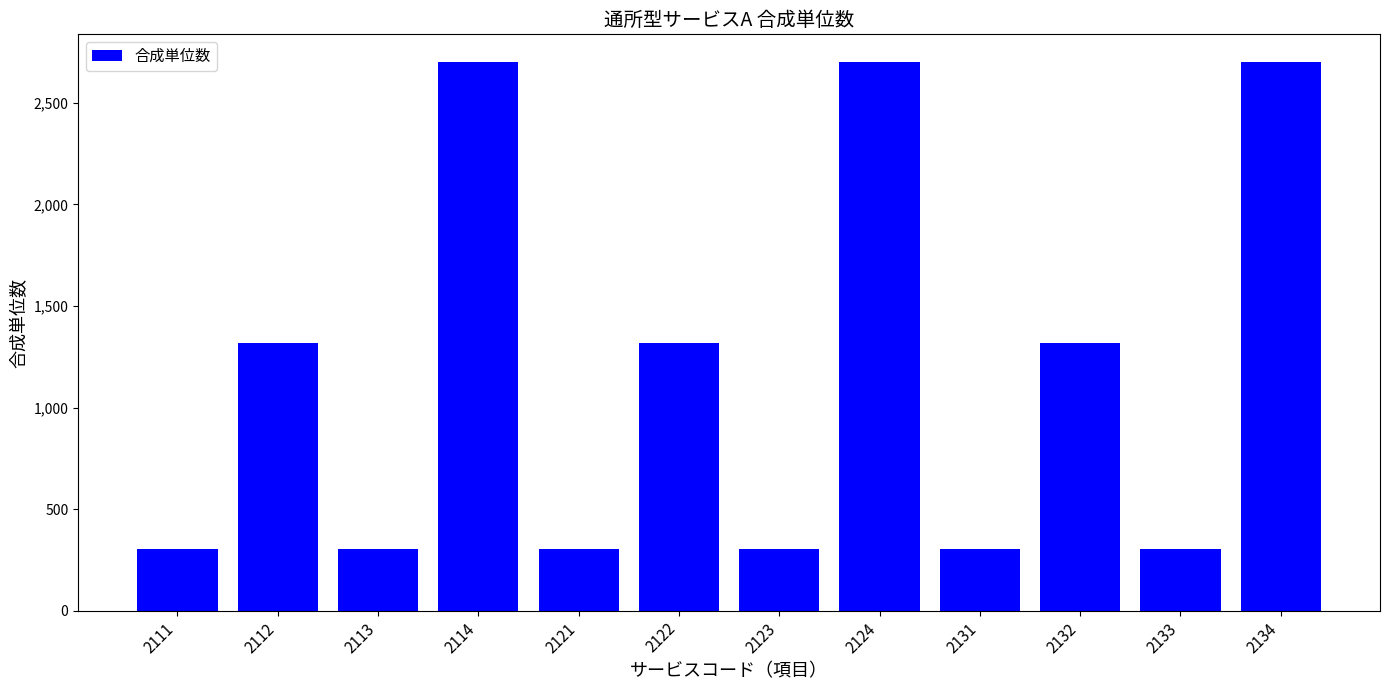

Count the values in the range 305 to 2702.

12